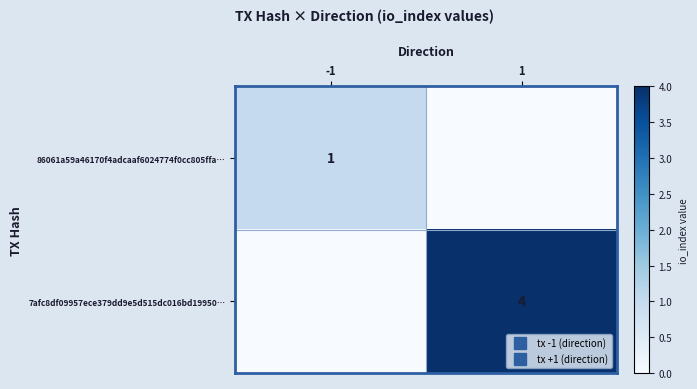

What is the average value of the 7afc8df09957ece379dd9e5d515dc016bd19950… series?

2